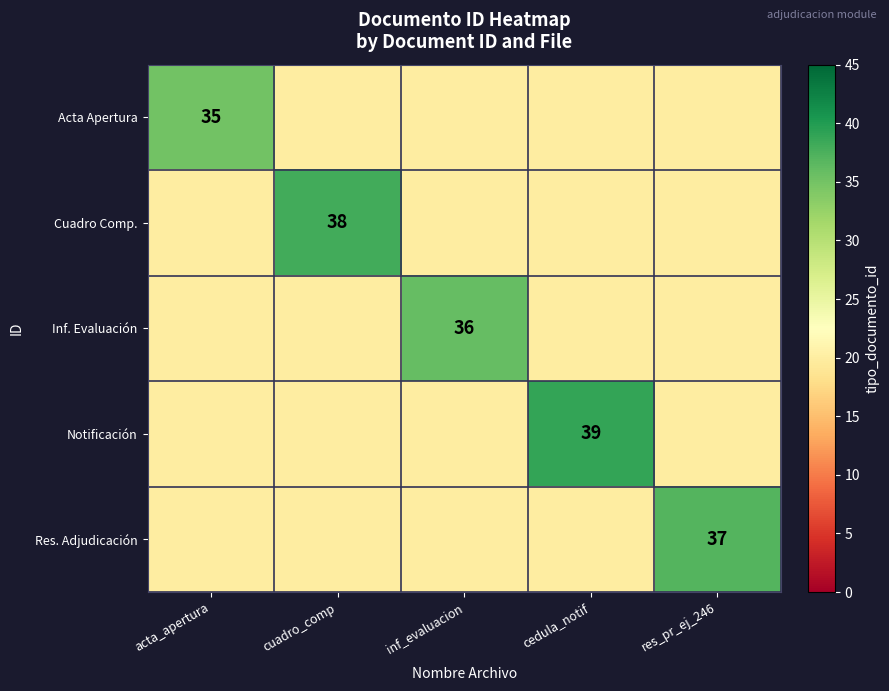

What is the maximum value shown in the chart?

39